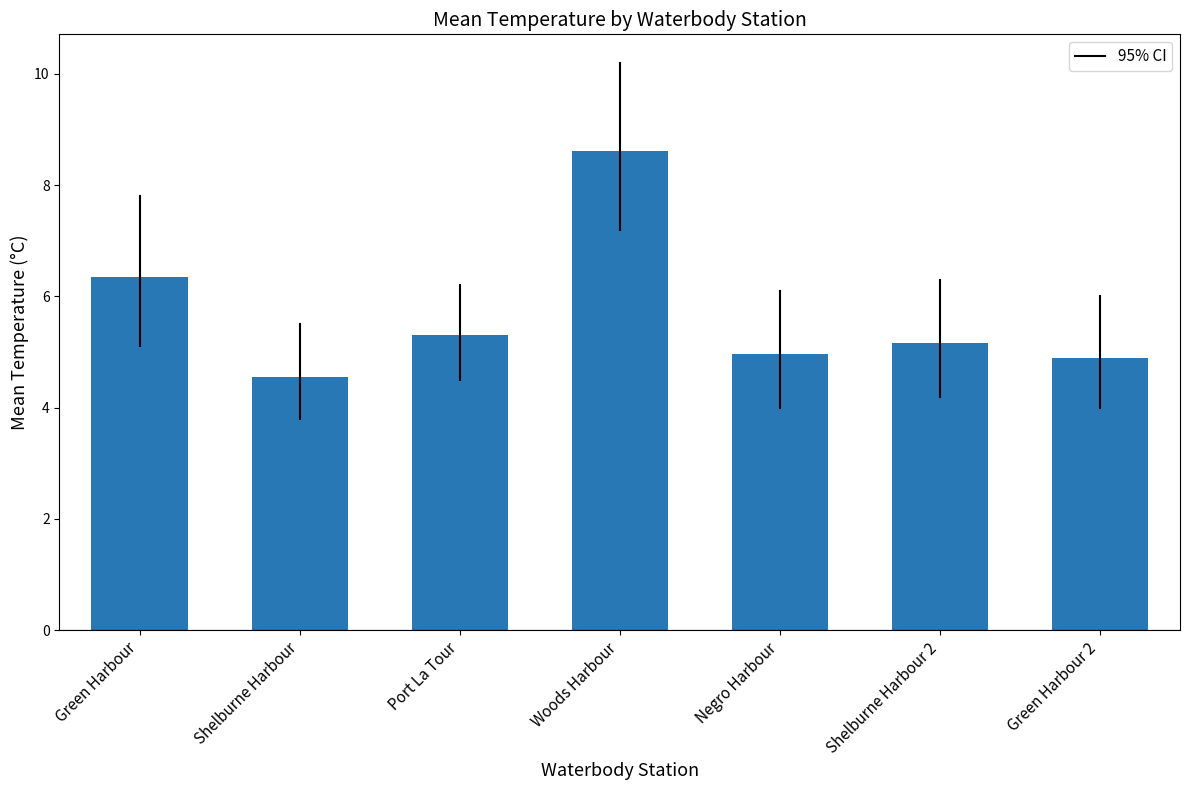

At which category does the chart reach its minimum across all series?

Shelburne Harbour